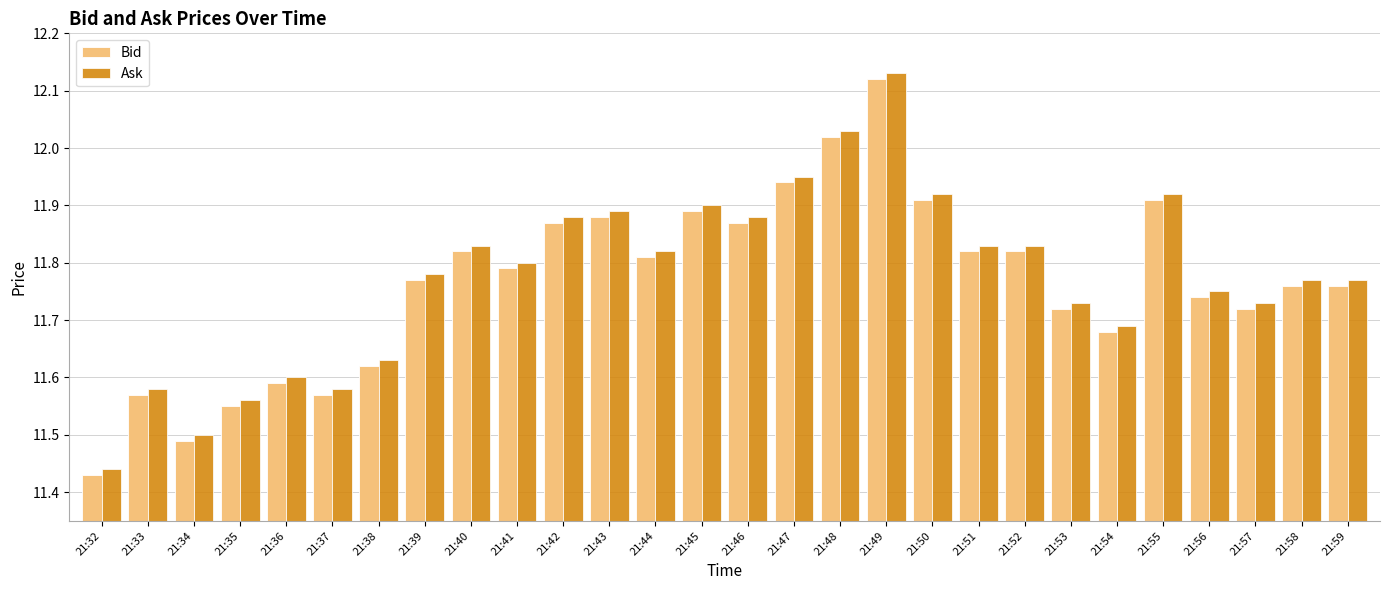

What is the difference between the second highest and minimum values in the Bid series?

0.6